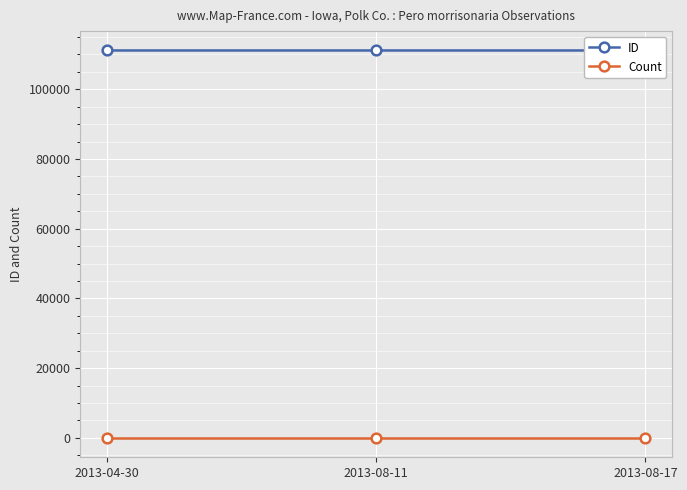

Rank the series at 2013-08-17 from highest to lowest value.

ID, Count